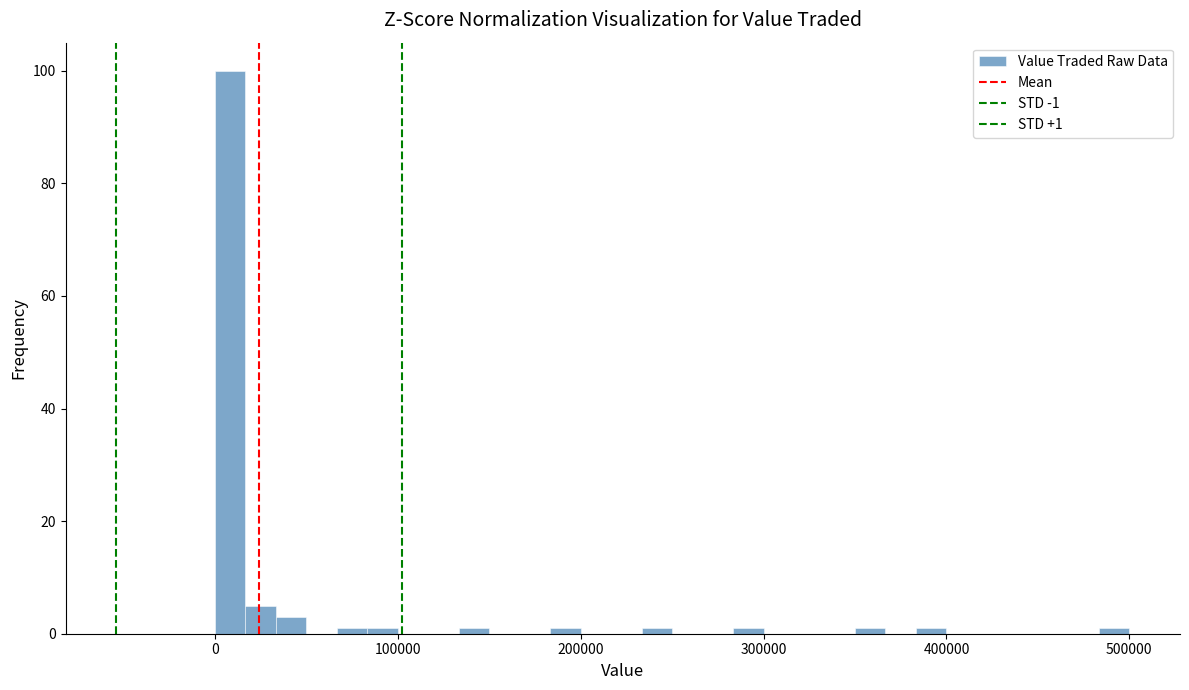

Read against the x-axis, roughly where is the centre of the tallest bar?

10000